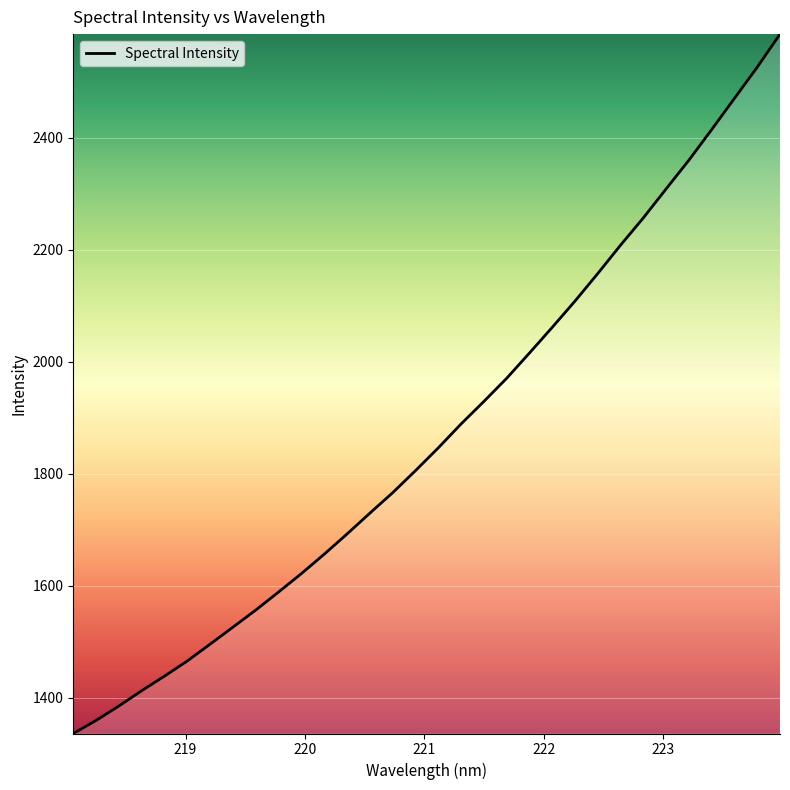

What is the difference between the maximum and minimum values?

1248.7